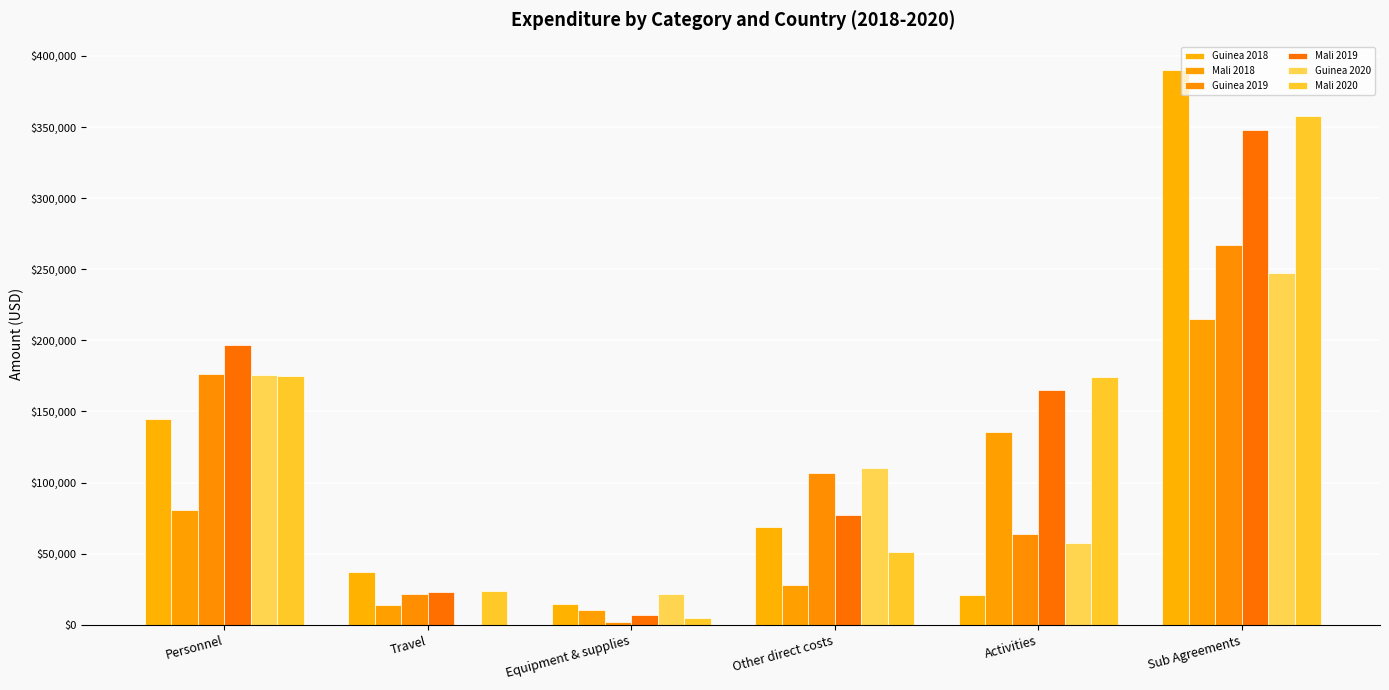

What are all the series names shown in the legend?

Guinea 2018, Mali 2018, Guinea 2019, Mali 2019, Guinea 2020, Mali 2020